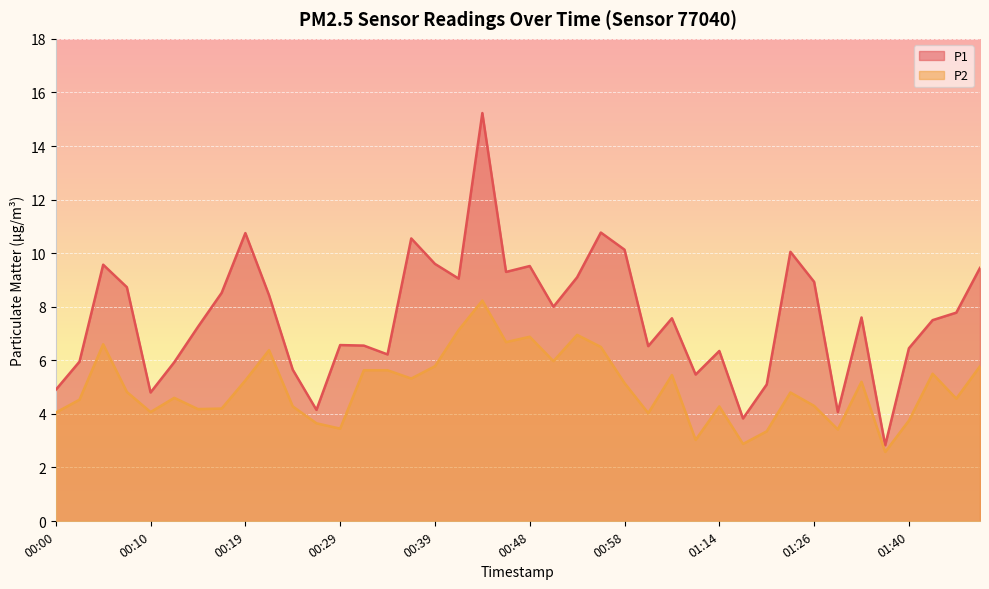

What position from the left is 00:17?

8